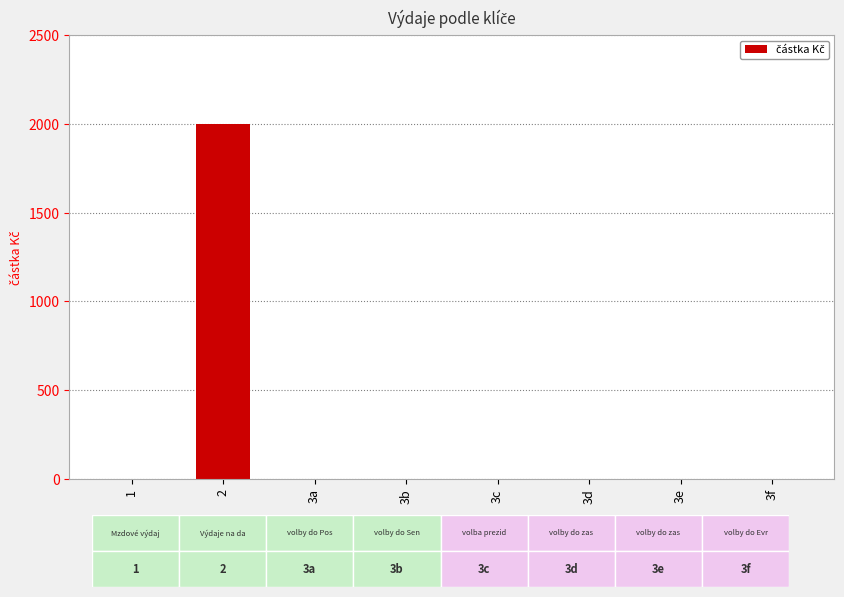

The value at 2 is 603. True or false?

False